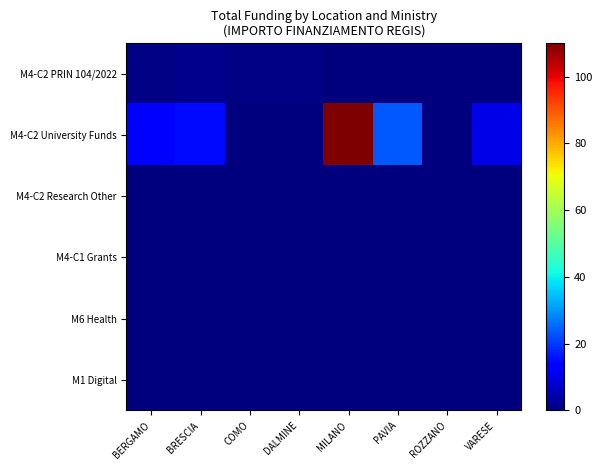

At PAVIA, list the series in order from smallest to largest.

M4-C2 Research Other, M4-C1 Grants, M6 Health, M1 Digital, M4-C2 PRIN 104/2022, M4-C2 University Funds